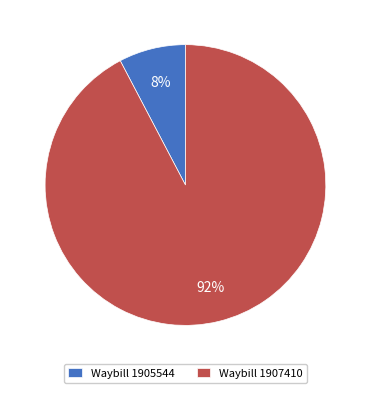

Is there any slice that represents more than half of the pie?

Yes